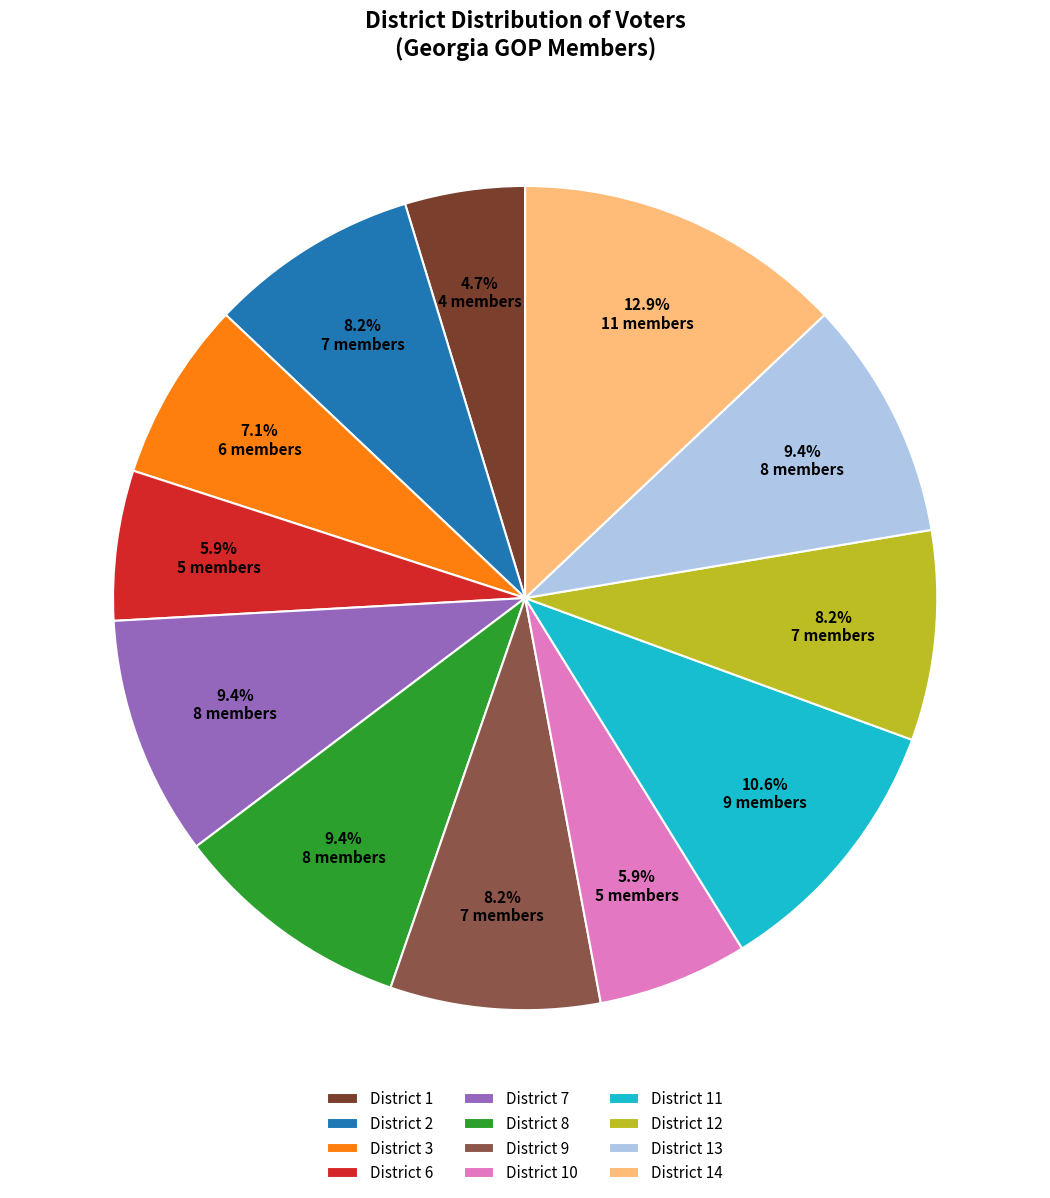

To the nearest percent, what is the combined percentage of District 13 and District 10?

15%